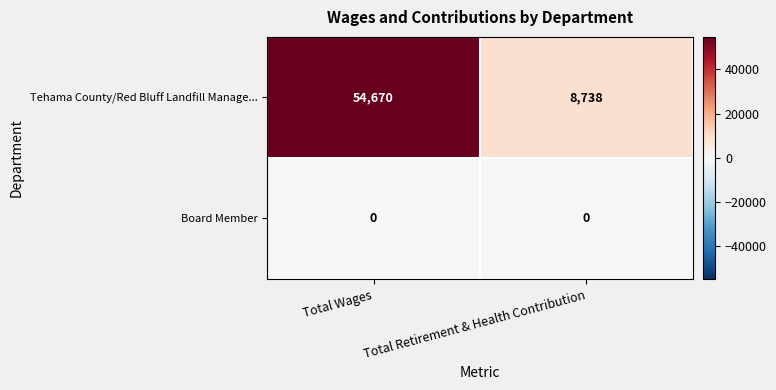

What is the minimum value for Tehama County/Red Bluff Landfill Manage...?

8738